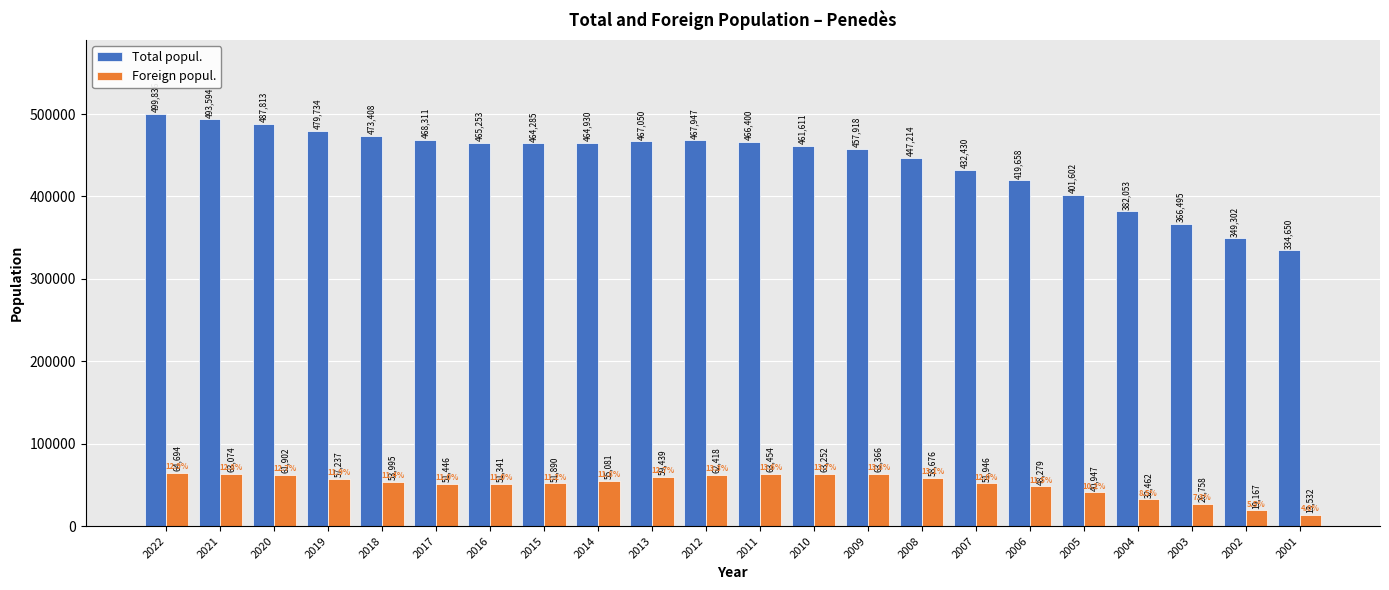

How many bars are there in total?

44